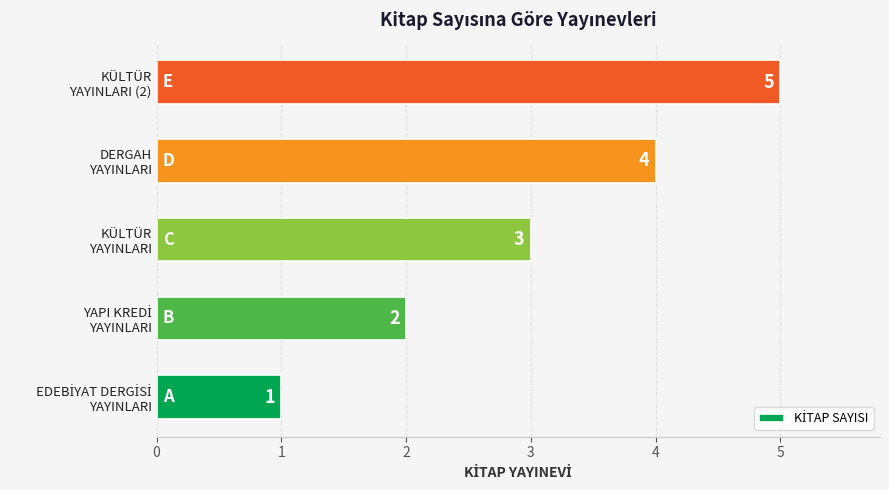

What is the greatest value displayed?

5